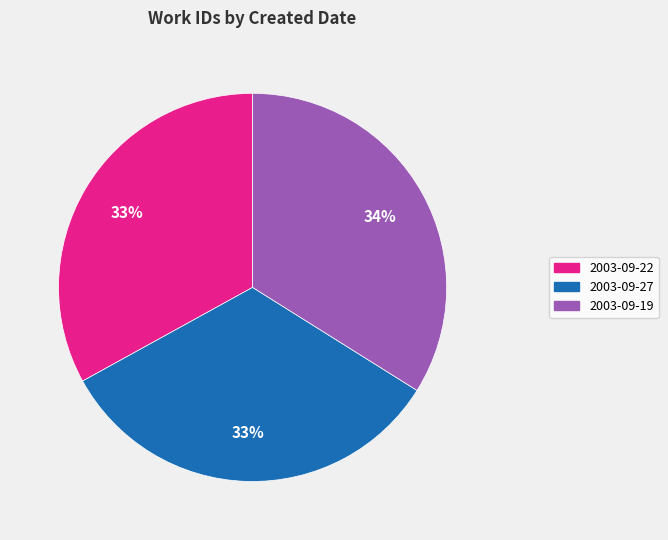

To the nearest percent, what portion does 2003-09-27 represent?

33%